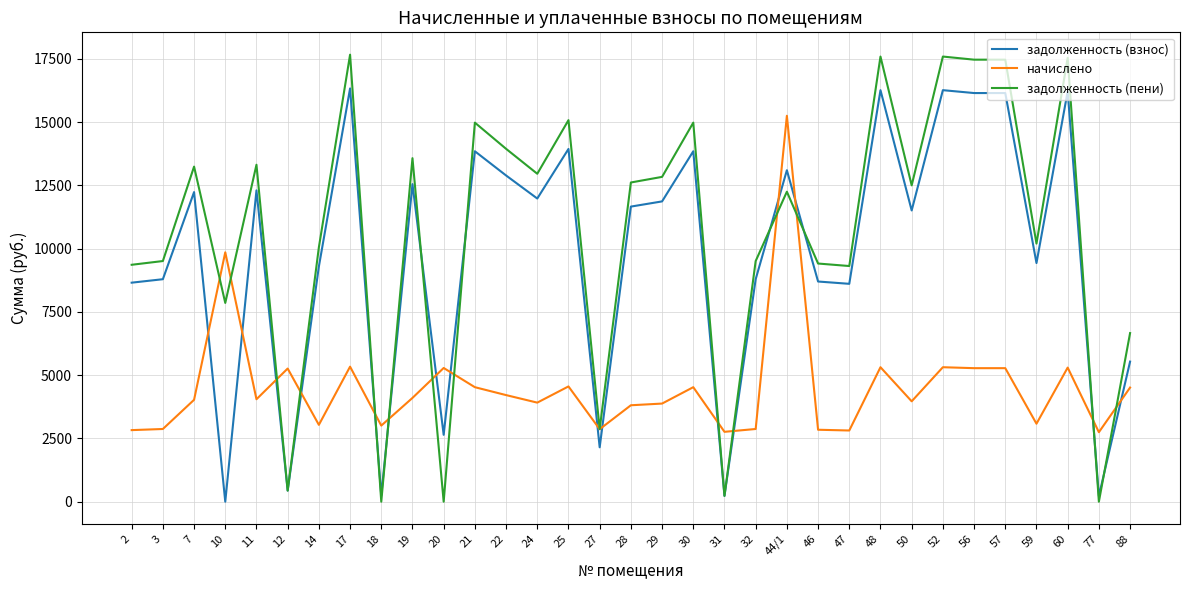

Is the value of начислено at 46 greater than the value of задолженность (взнос) at 28?

No